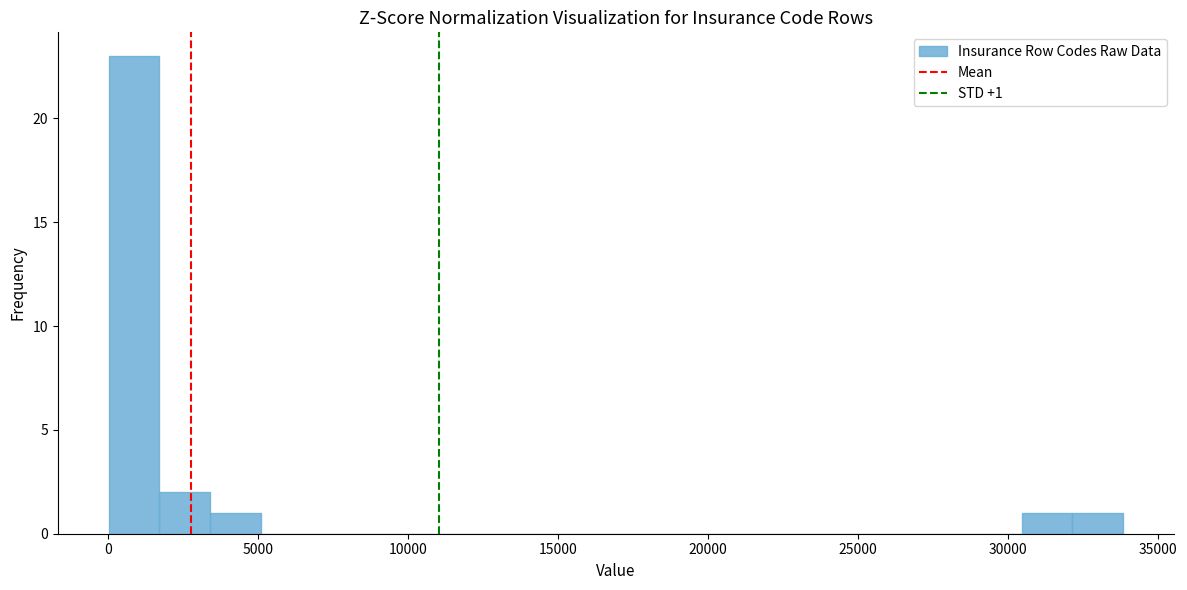

Read against the x-axis, roughly where is the centre of the tallest bar?

1000